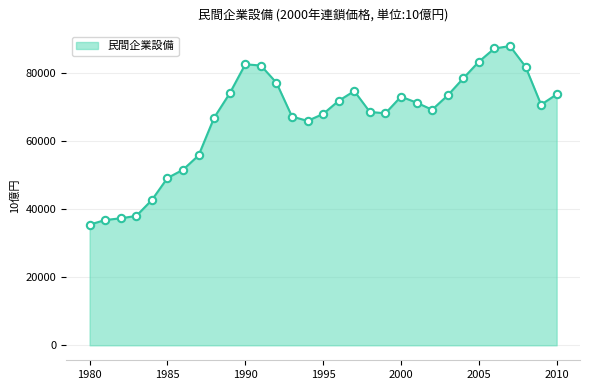

What is the difference between the maximum and minimum values?

52371.8